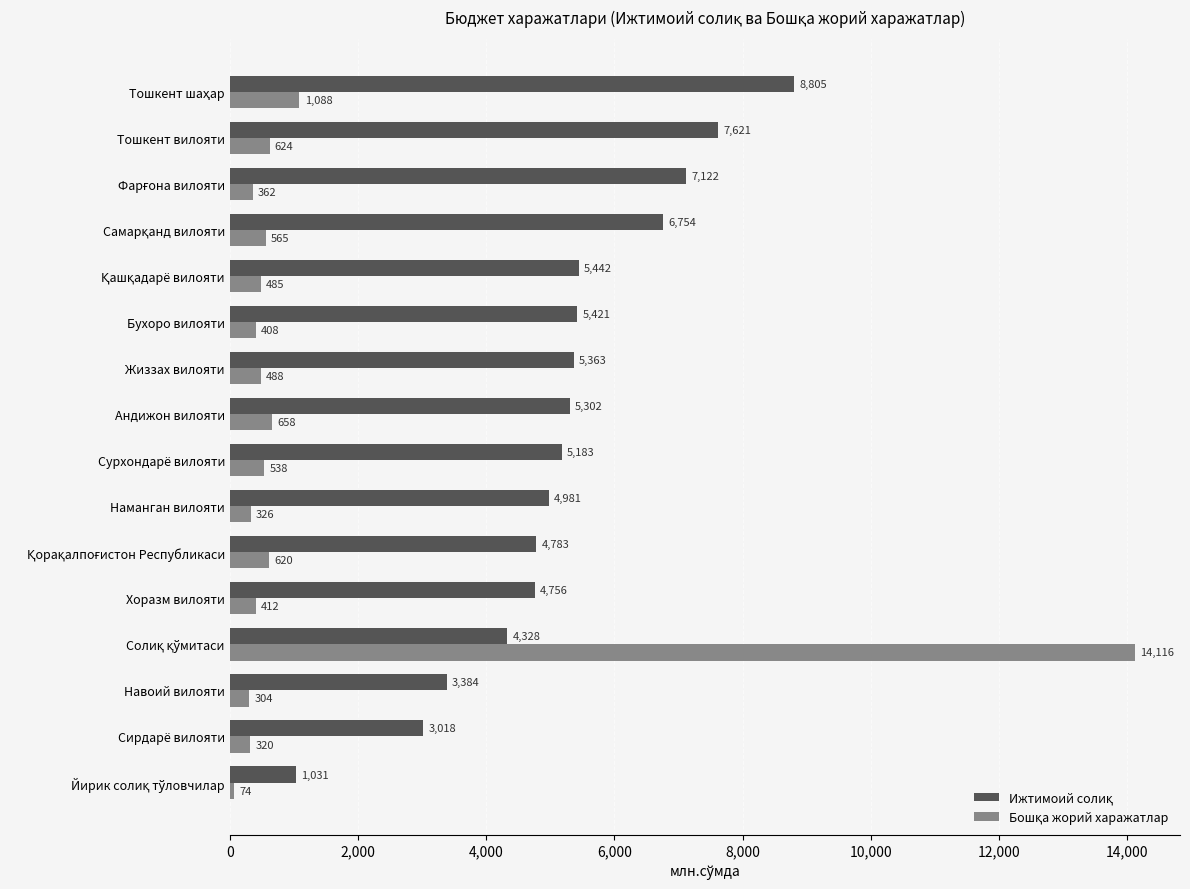

What is the smallest value displayed?

73.6